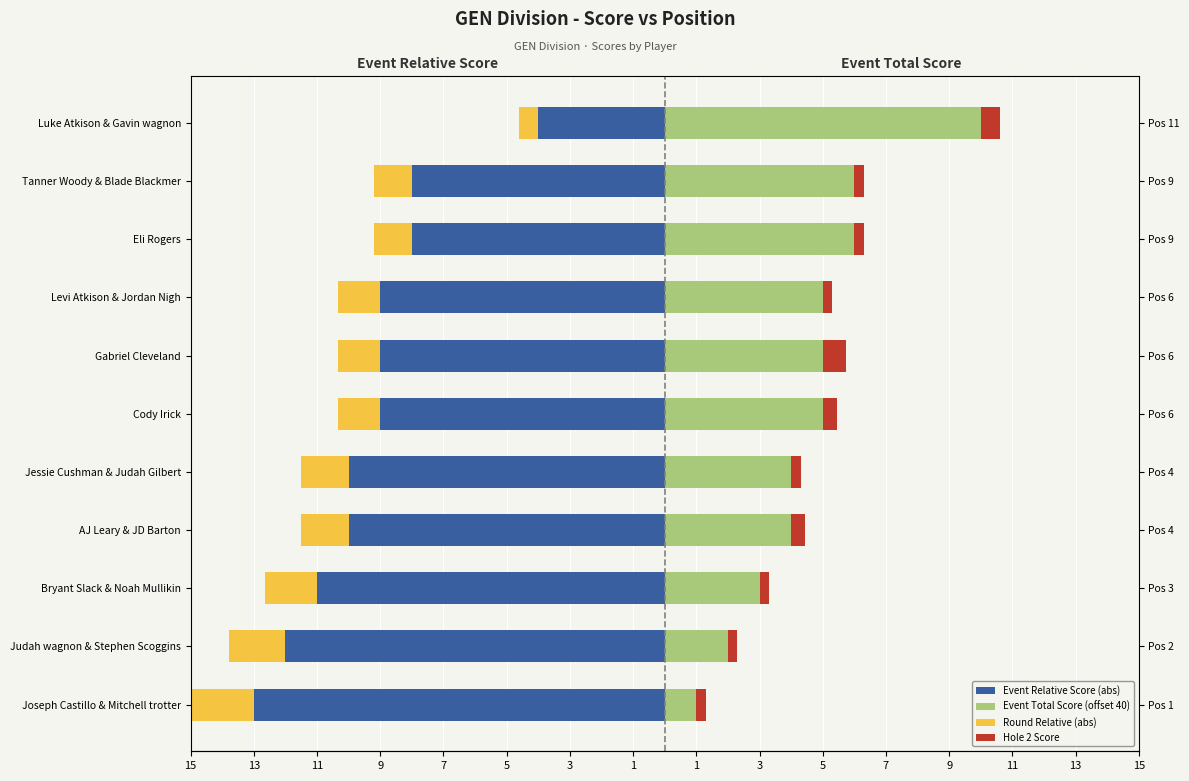

What is the label of the 4th bar from the right?

Levi Atkison & Jordan Nigh